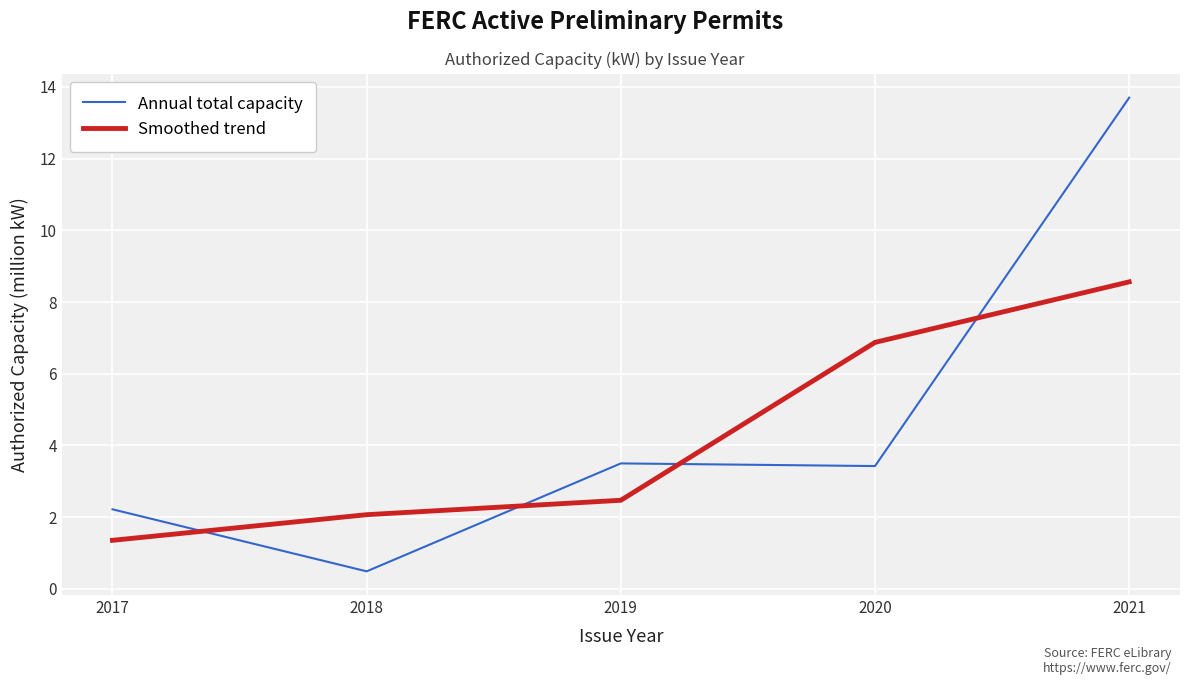

What is the sum of all Smoothed trend values?

21.3